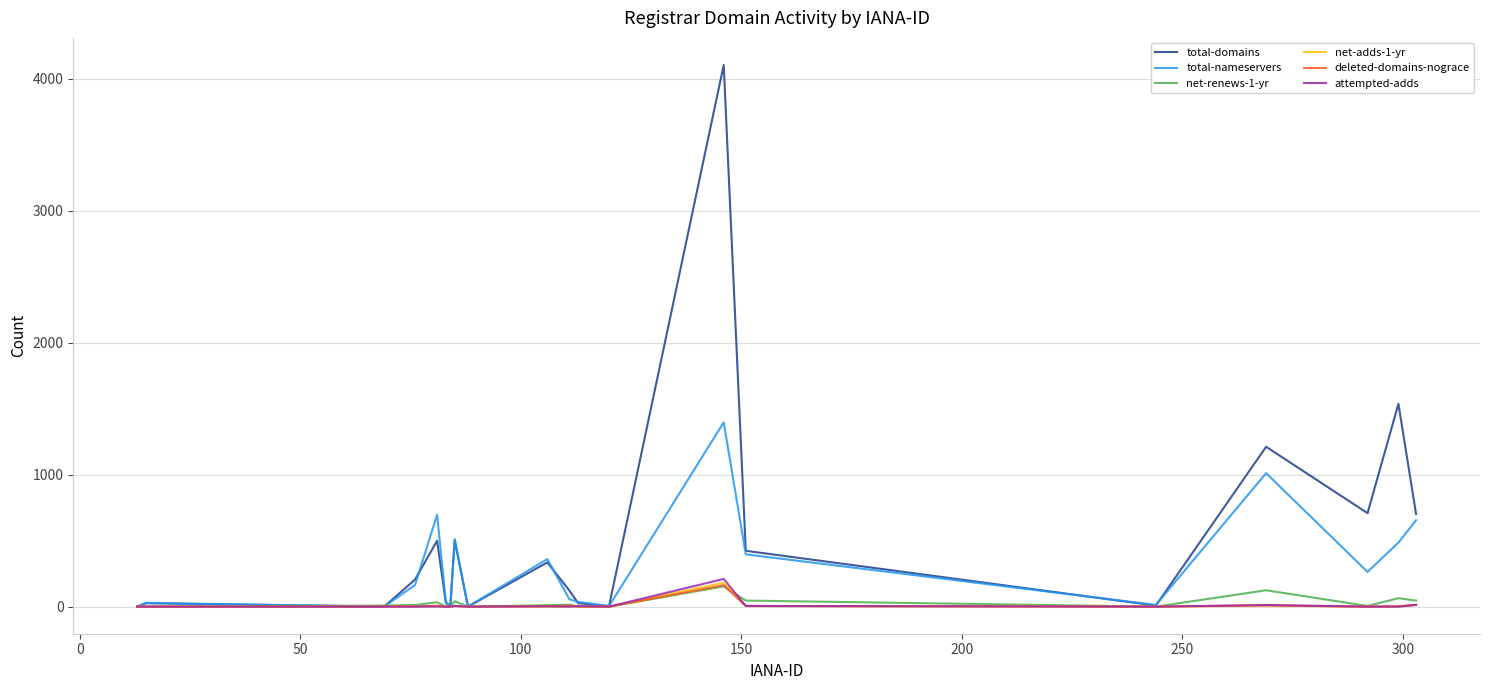

Which series has the largest total across all categories?

total-domains